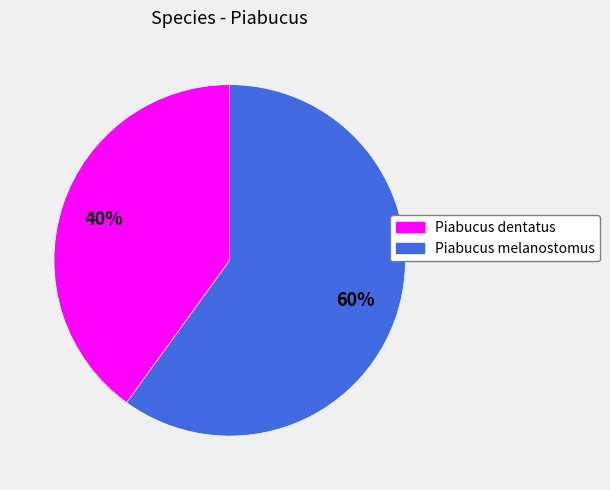

Combined, do Piabucus melanostomus and Piabucus dentatus account for over 50%?

Yes